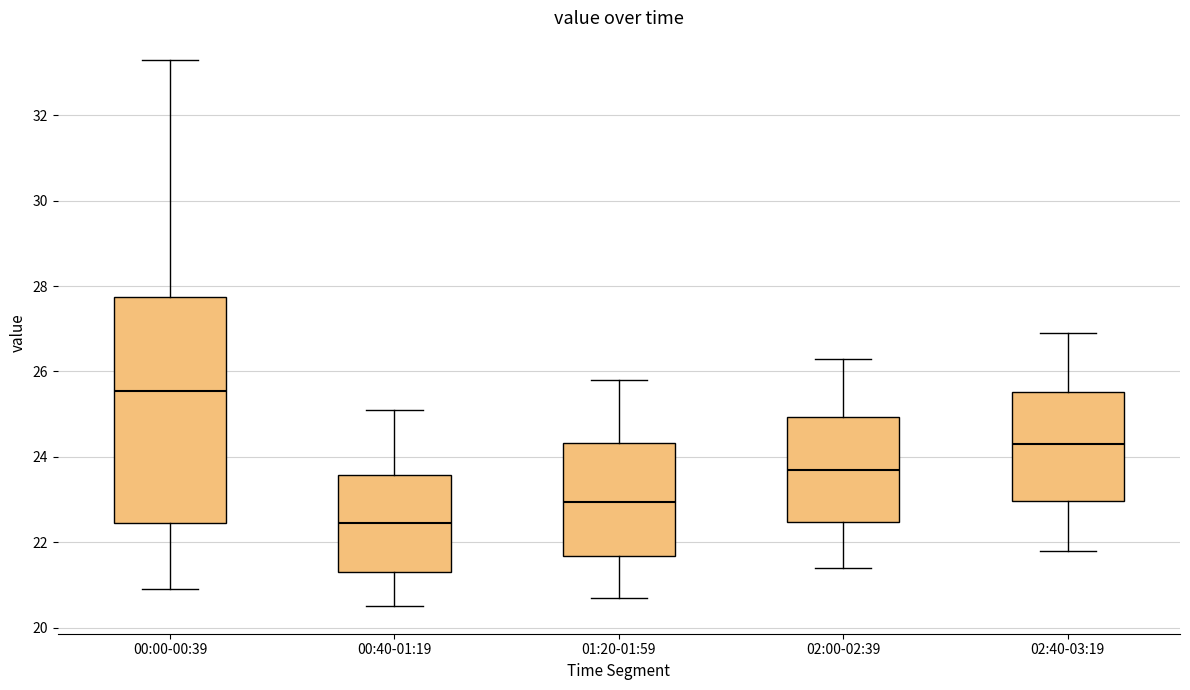

Which box's median line is the lowest?

00:40-01:19